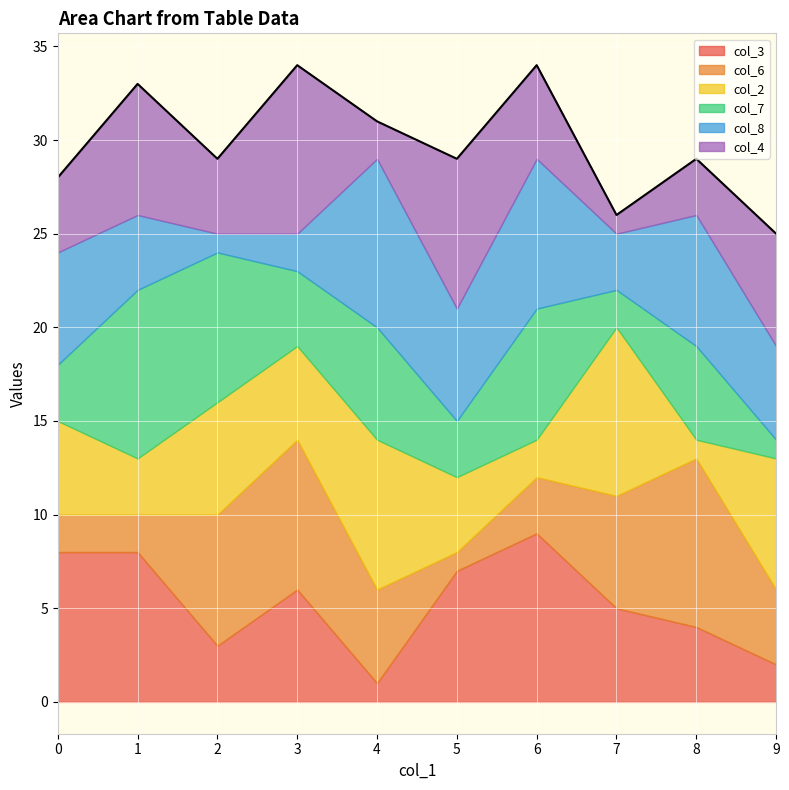

How many distinct data groups are displayed?

6